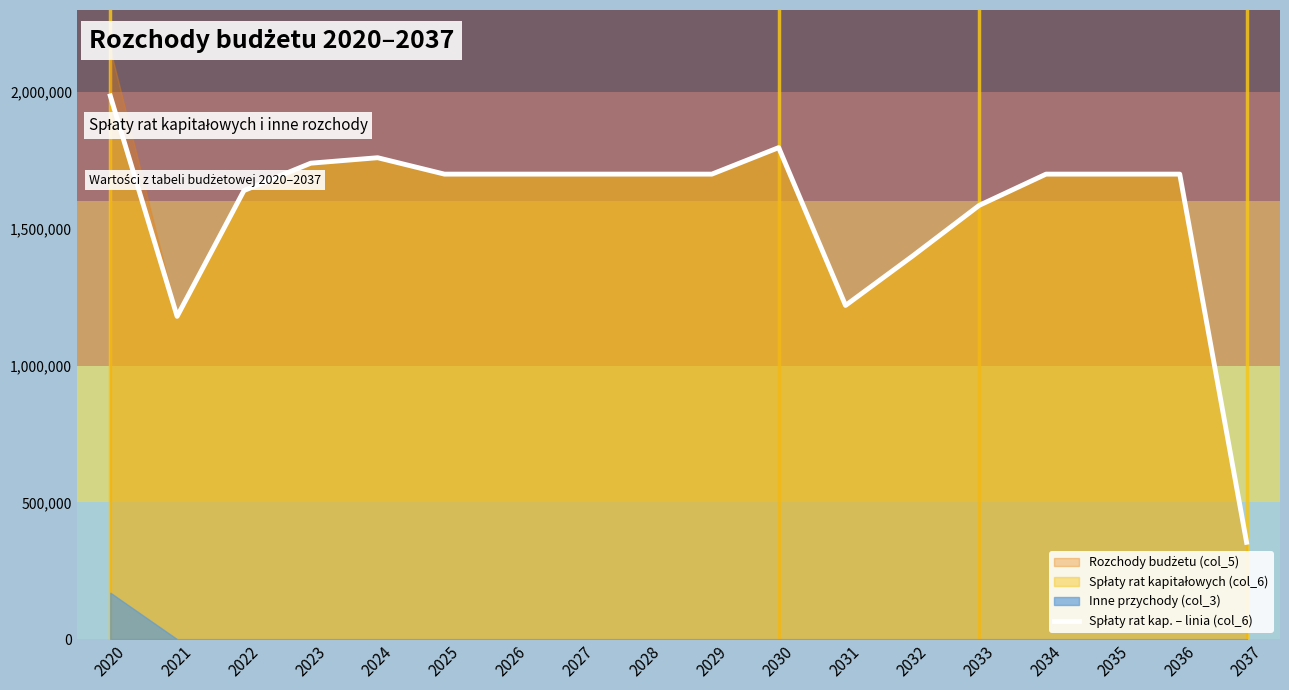

Which has a higher value, 2022 or 2033?

2022